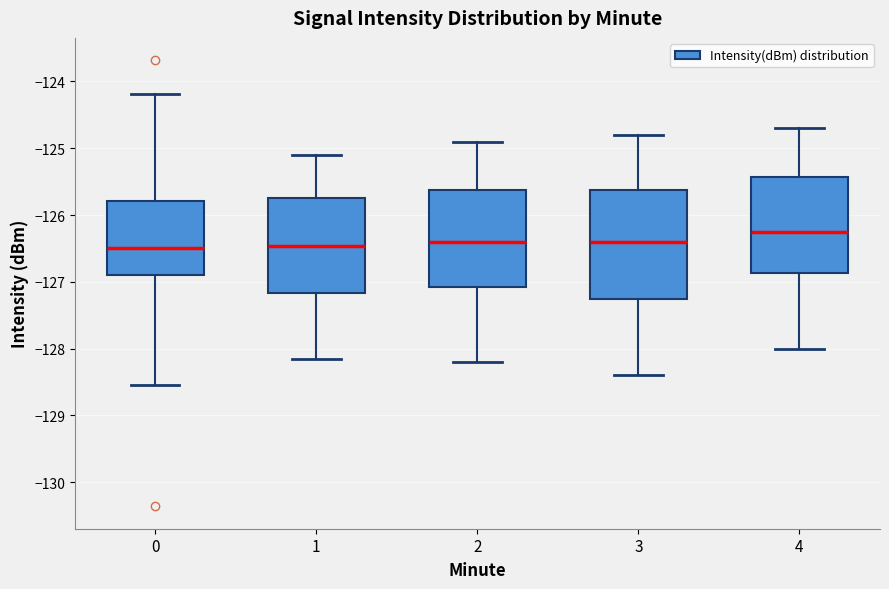

Which box is the tallest, from its lower edge to its upper edge?

3